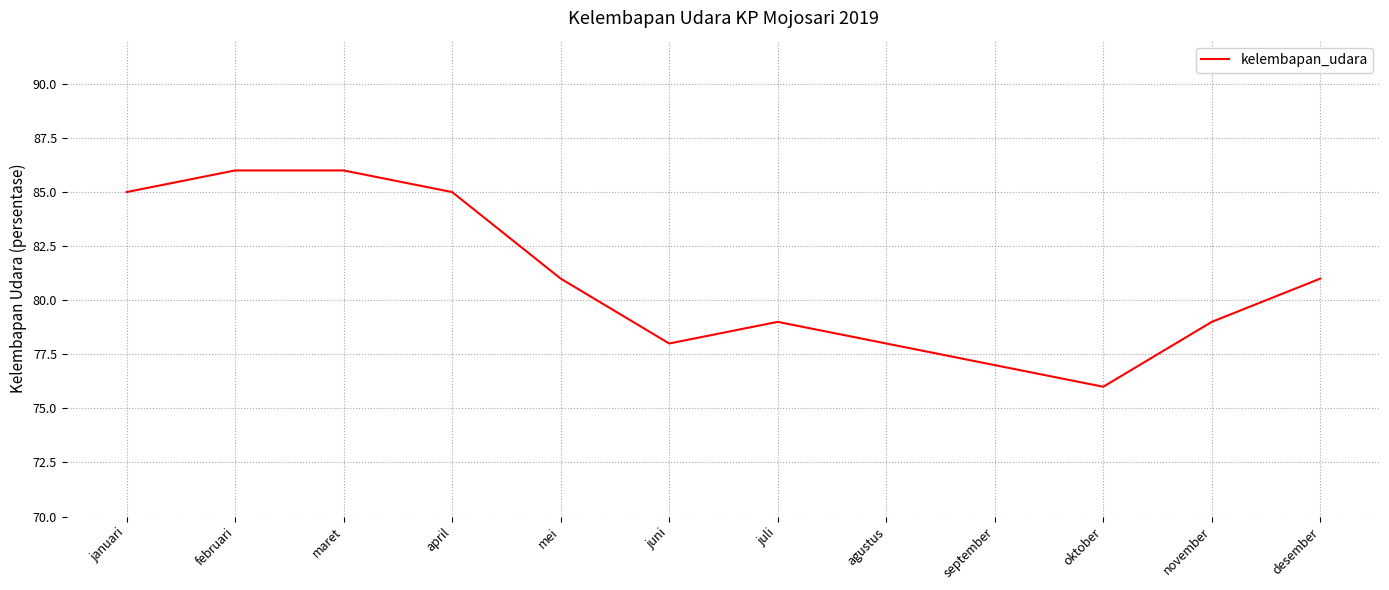

What is the difference between the maximum and minimum values?

10